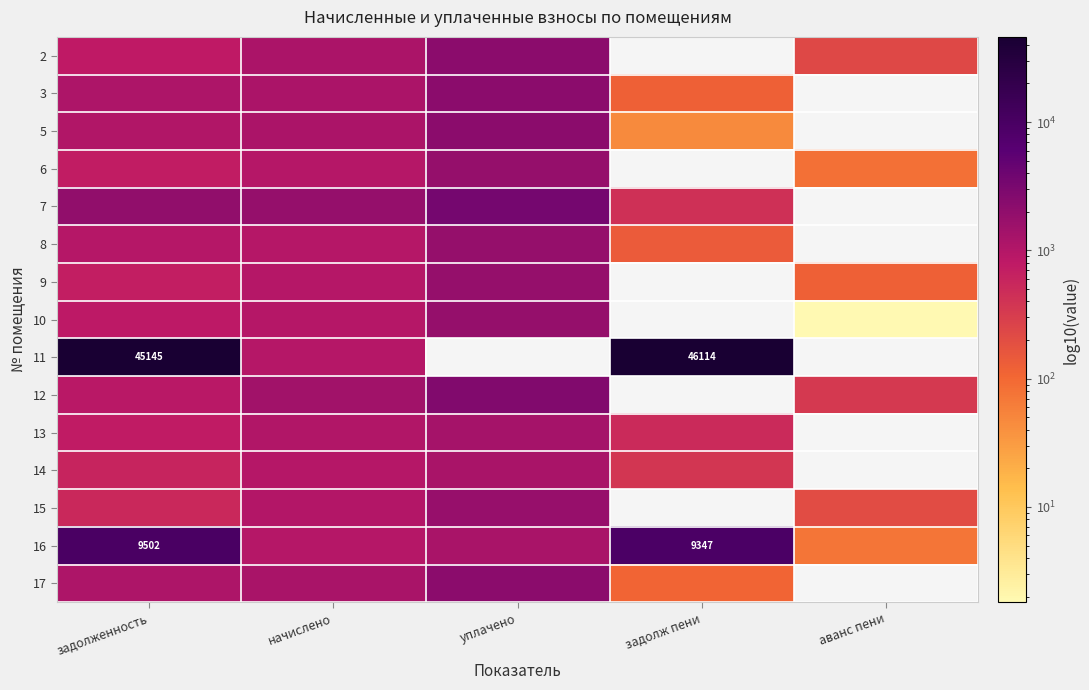

Which series has the widest spread of values?

11